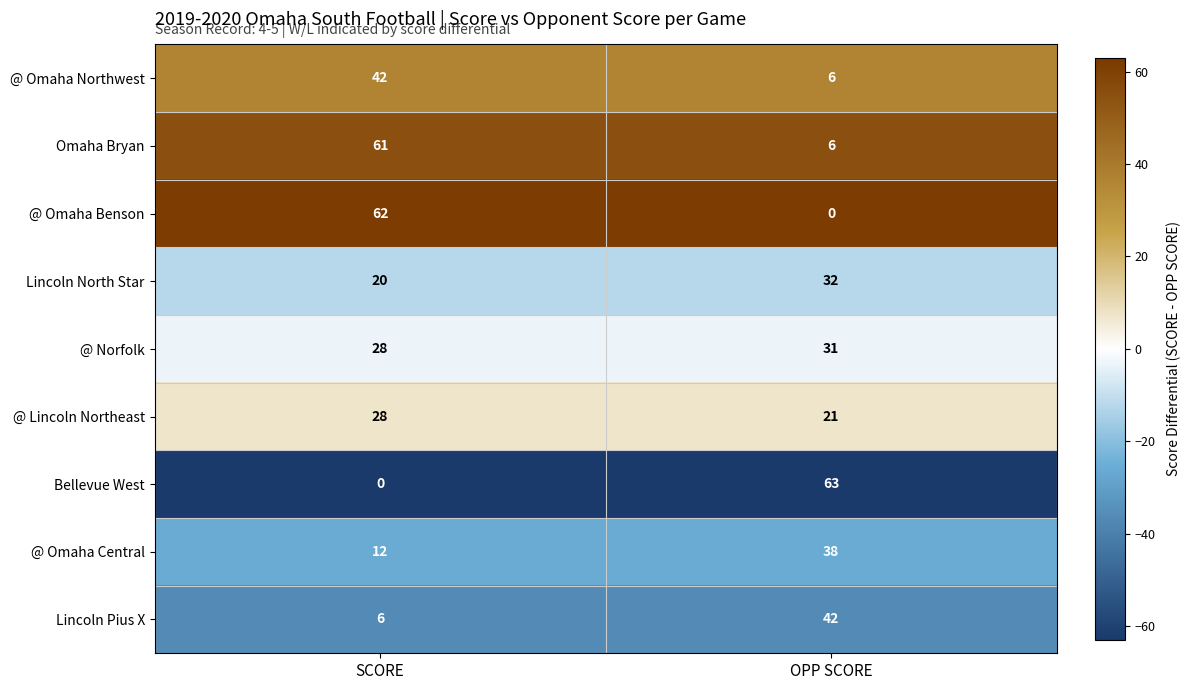

Which label corresponds to the largest value in the chart?

OPP SCORE